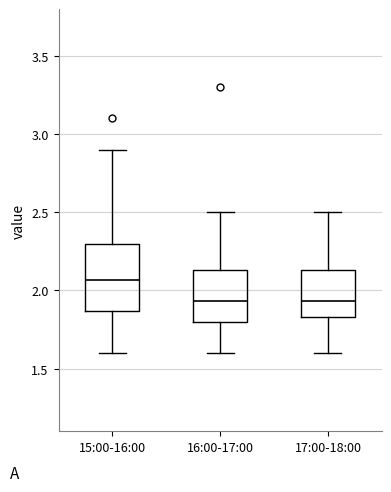

Reading left to right, transcribe this box plot: for each box, give where its median line is, the range the box spans, and where its two whiskers end, as read against the y-axis. The values are not printed on the chart, so give them approximately, as read against the axis.

15:00-16:00: median 2.05, box 1.85 to 2.30, whiskers 1.60 to 2.90
16:00-17:00: median 1.95, box 1.80 to 2.15, whiskers 1.60 to 2.50
17:00-18:00: median 1.95, box 1.85 to 2.15, whiskers 1.60 to 2.50